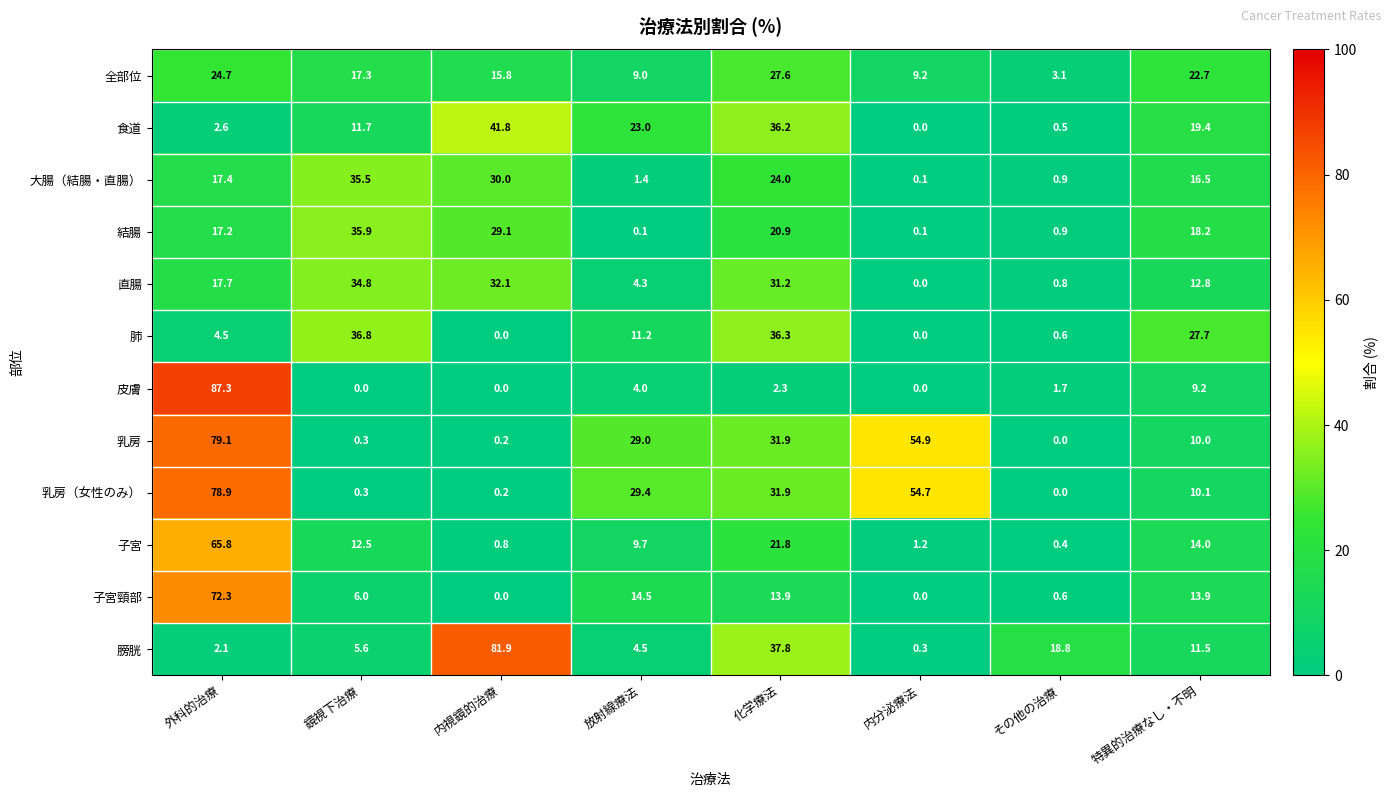

Between 外科的治療 and 化学療法, which series saw the biggest shift?

皮膚